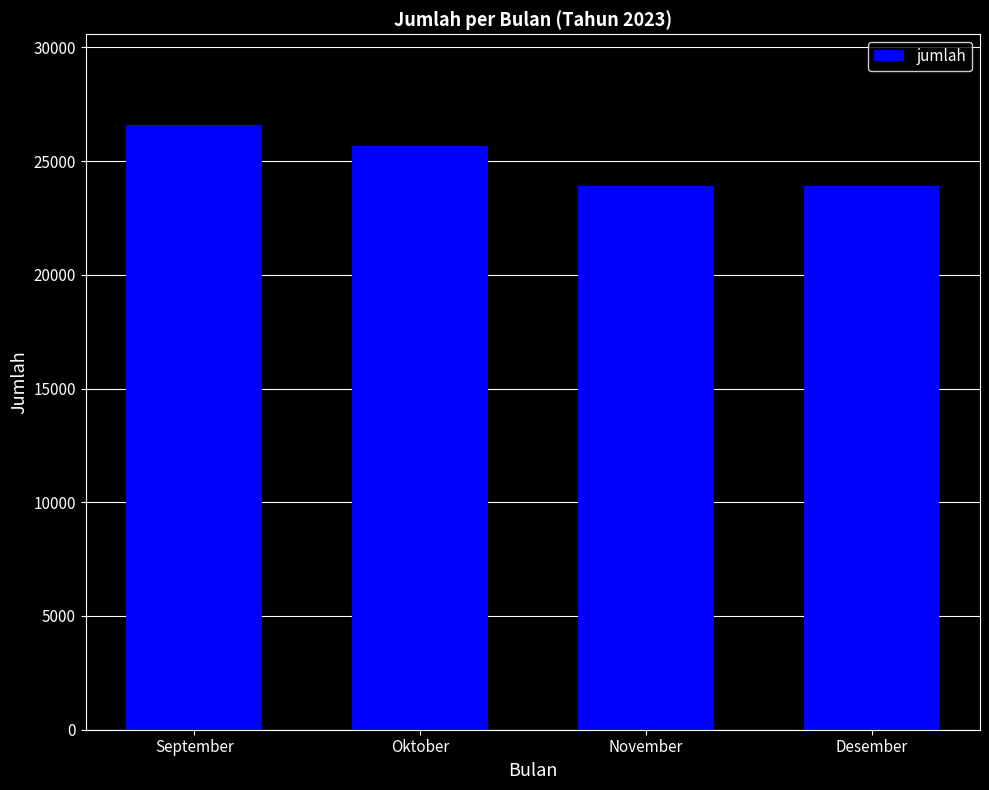

What is the change in value from Oktober to Desember?

-1793